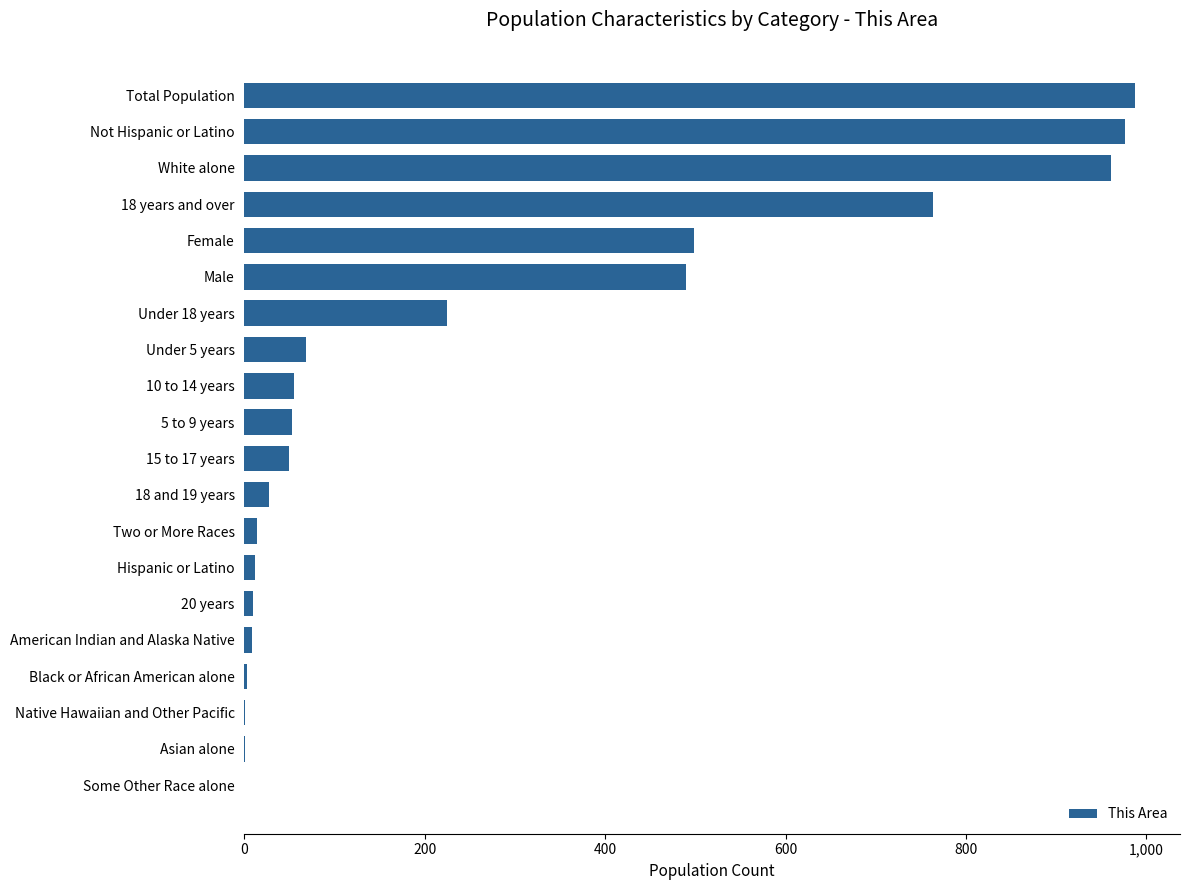

True or false: the data shows 0 at Some Other Race alone.

True